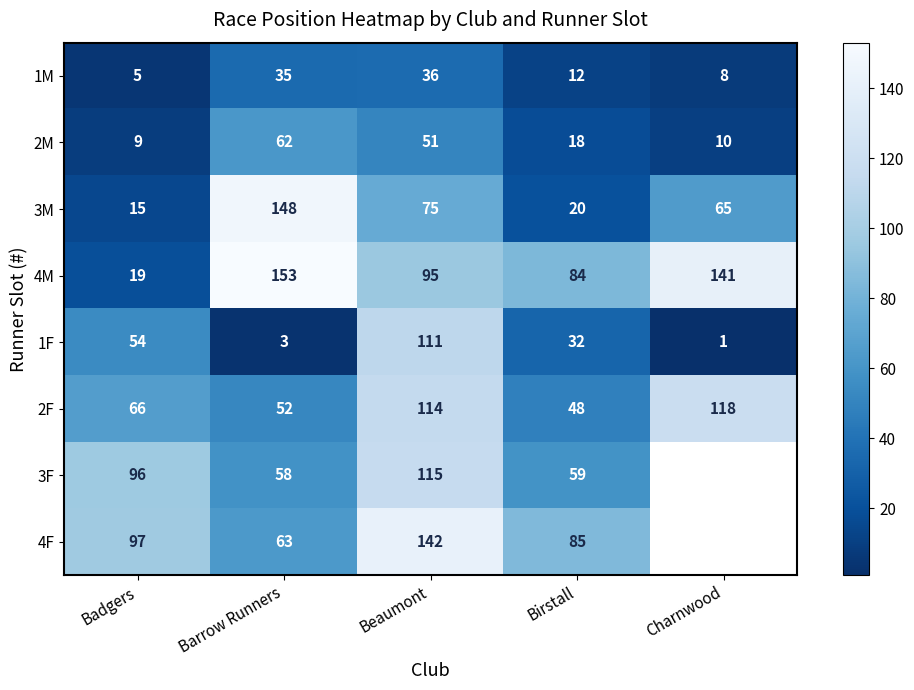

The 2F series shows 91 at Barrow Runners. True or false?

False